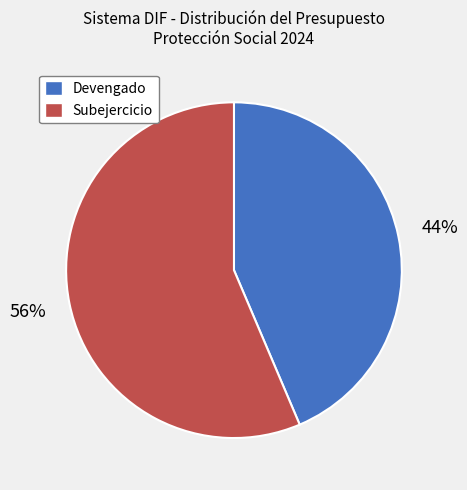

Which slice is the smallest?

Devengado